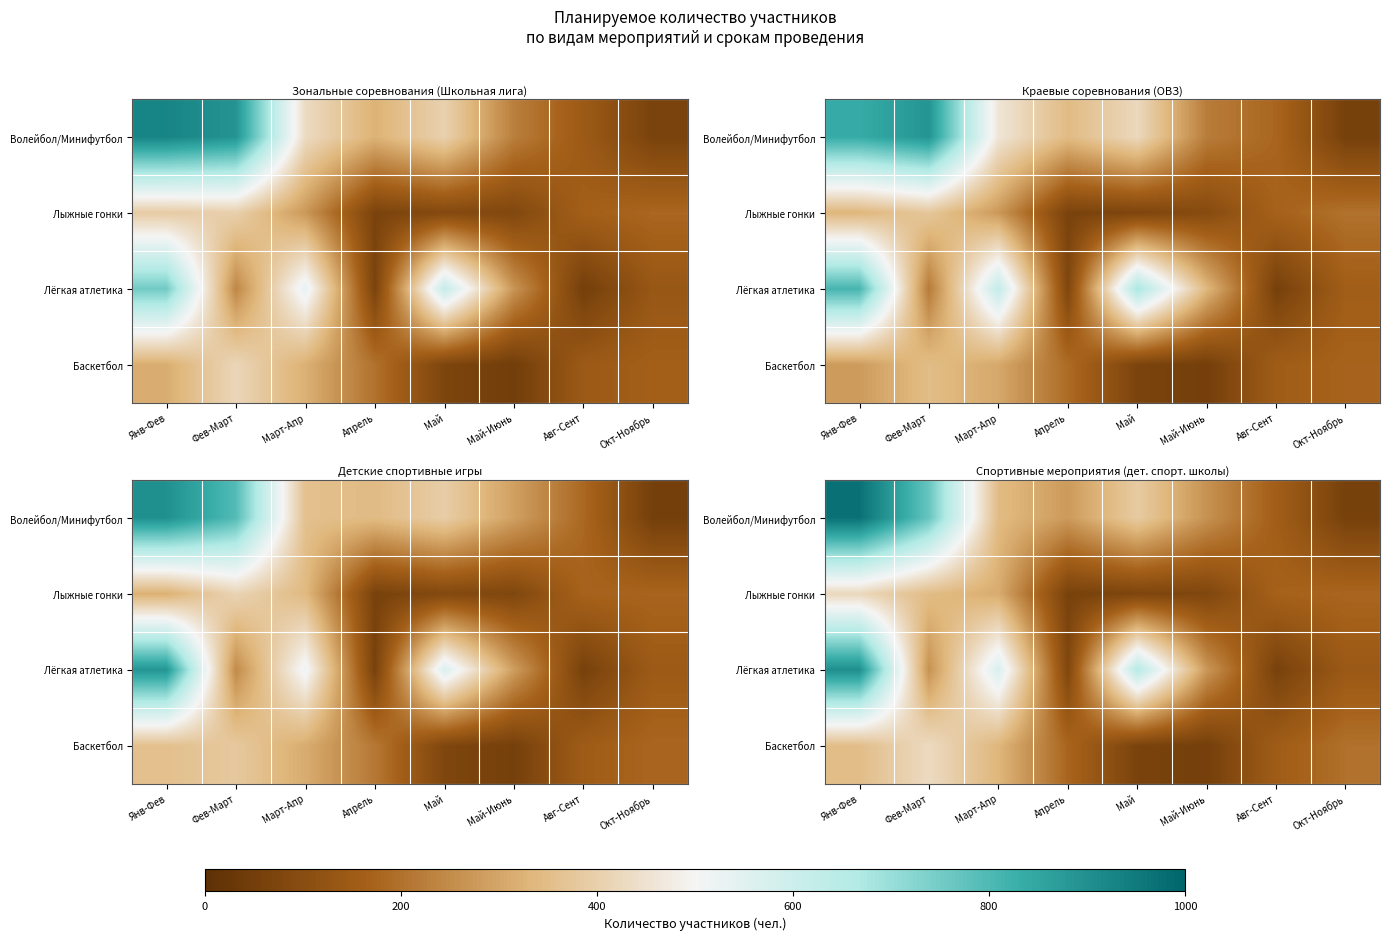

At Окт-Ноябрь, list the series in order from largest to smallest.

Баскетбол, Лыжные гонки, Лёгкая атлетика, Волейбол/Минифутбол